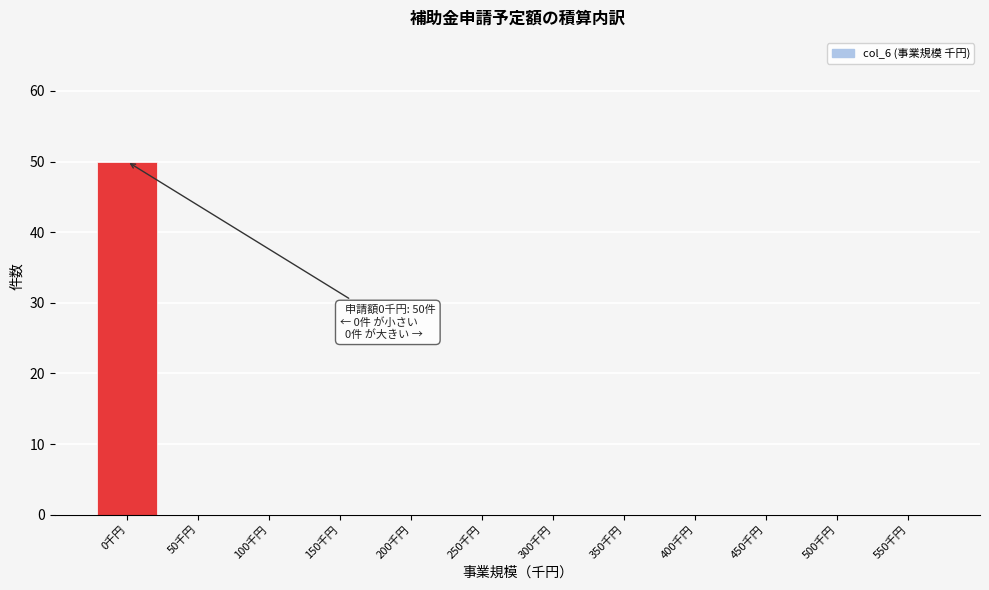

Reading left to right, extract all data points from this chart.

0千円=50	50千円=0	100千円=0	150千円=0	200千円=0	250千円=0	300千円=0	350千円=0	400千円=0	450千円=0	500千円=0	550千円=0